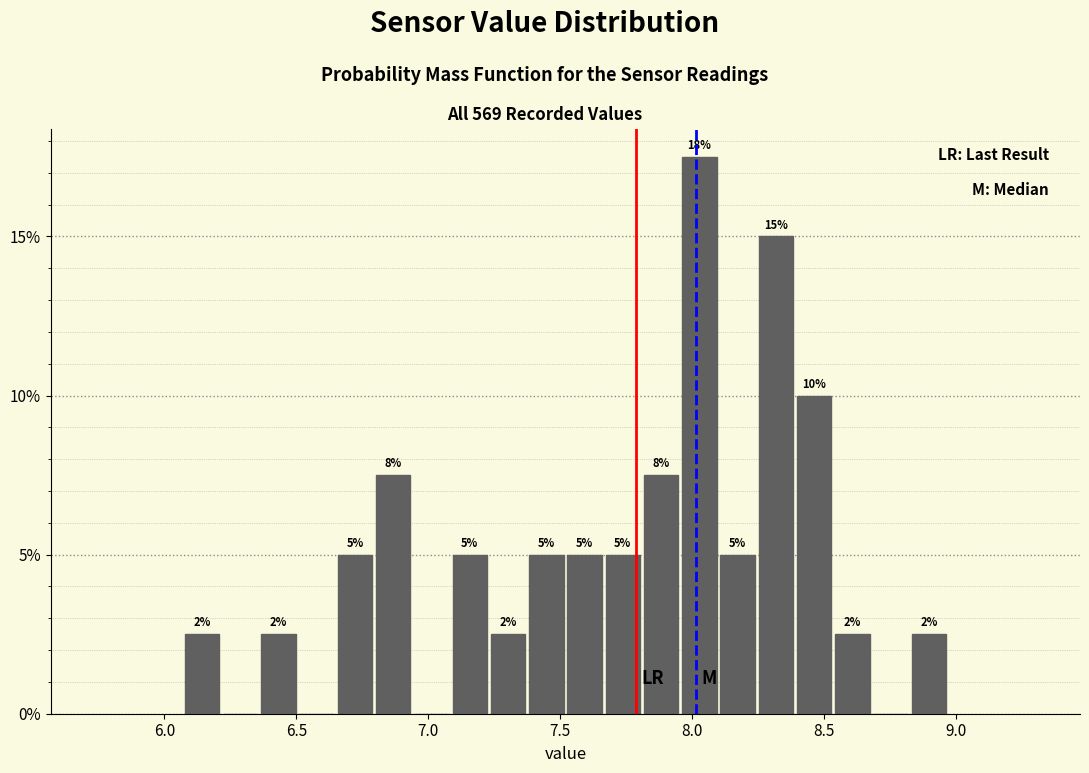

Read against the x-axis, roughly where is the centre of the tallest bar?

8.05